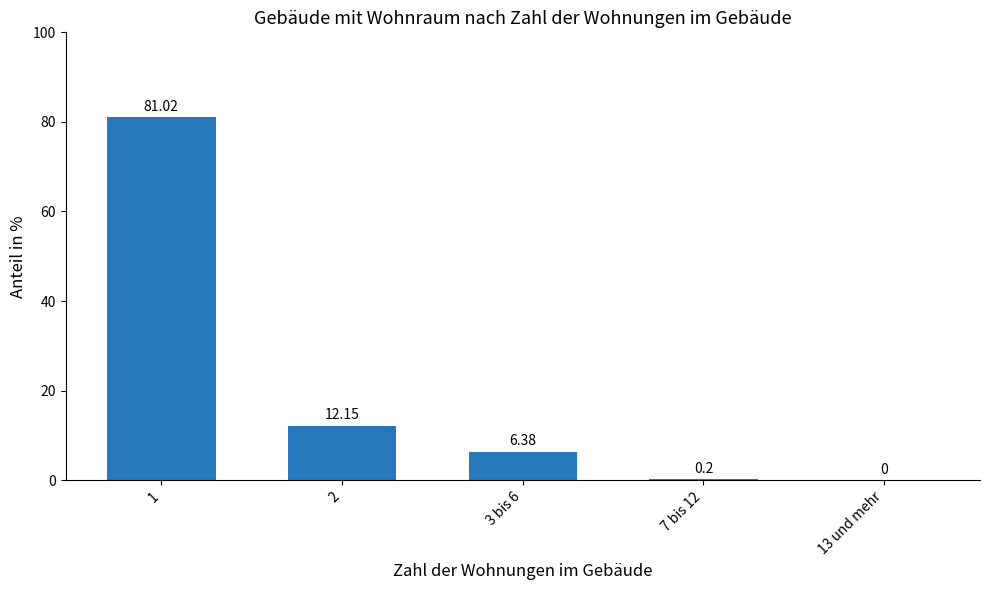

Between 7 bis 12 and 13 und mehr, which is larger?

7 bis 12